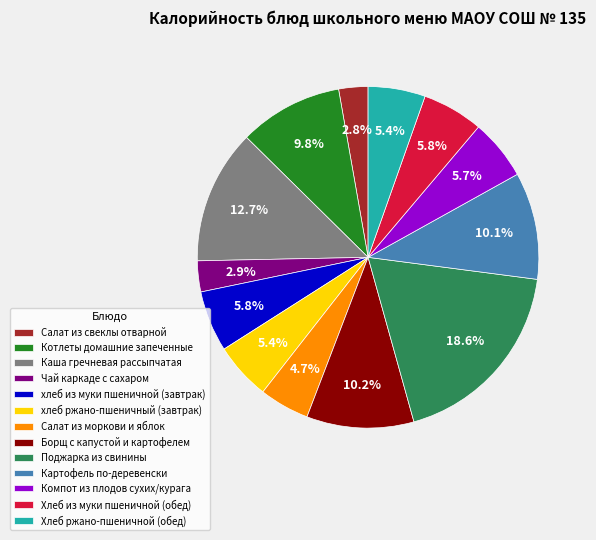

Which has a higher value, Чай каркаде с сахаром or Салат из моркови и яблок?

Салат из моркови и яблок